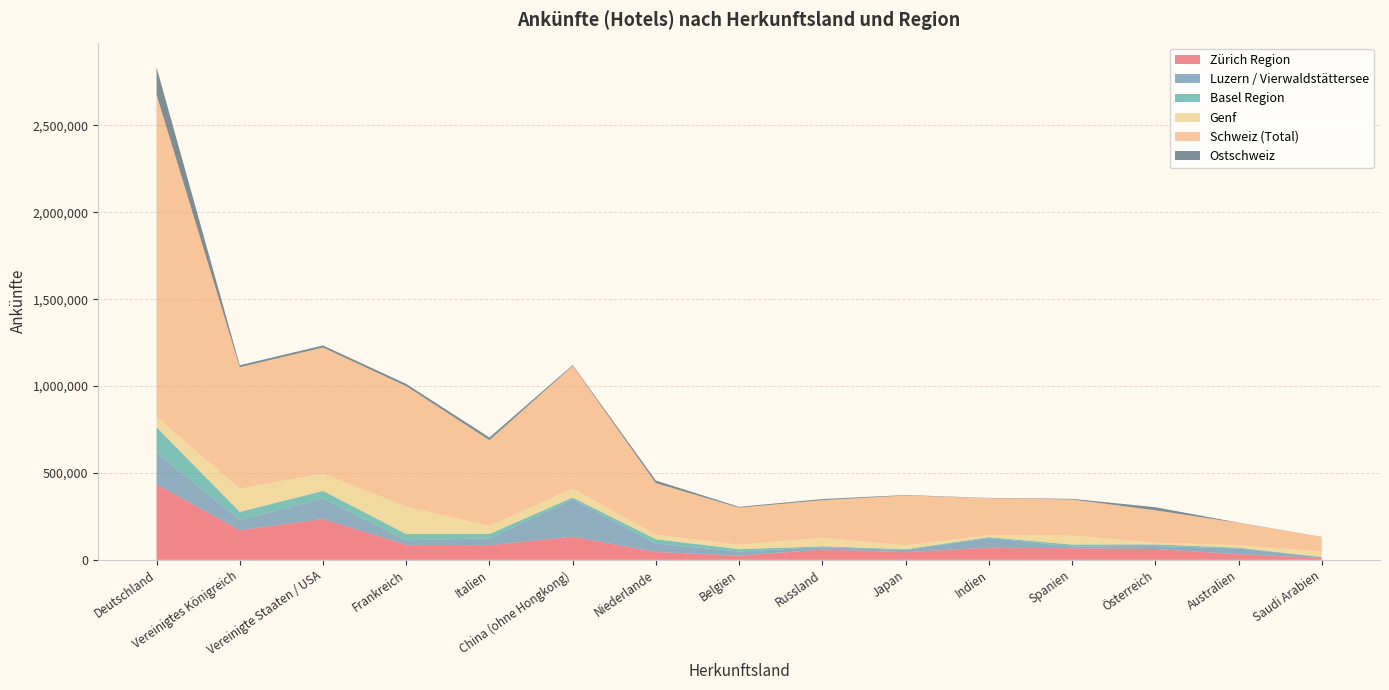

Reading left to right, what are all the values shown in this chart?

Zürich Region: 434532	170608	234967	86459	84398	133557	44986	24151	59311	44192	69979	67051	62108	32664	10825
Luzern / Vierwaldstättersee: 182881	58511	117454	26044	39236	213482	48457	23827	13731	12161	56158	10084	17412	32704	4556
Basel Region: 145675	47126	44567	36212	25249	11715	25024	13574	4893	4818	4514	10796	9603	4509	895
Genf: 59855	133829	98993	158644	45446	52539	25831	26290	49866	22617	11350	51550	9081	15093	31484
Schweiz (Total): 1854263	698375	726035	692288	493839	704945	296623	212484	215603	286681	212960	208034	187210	127955	83371
Ostschweiz: 157562	11561	11837	12817	16216	4660	15476	4892	6502	2739	1351	3768	17568	1457	811